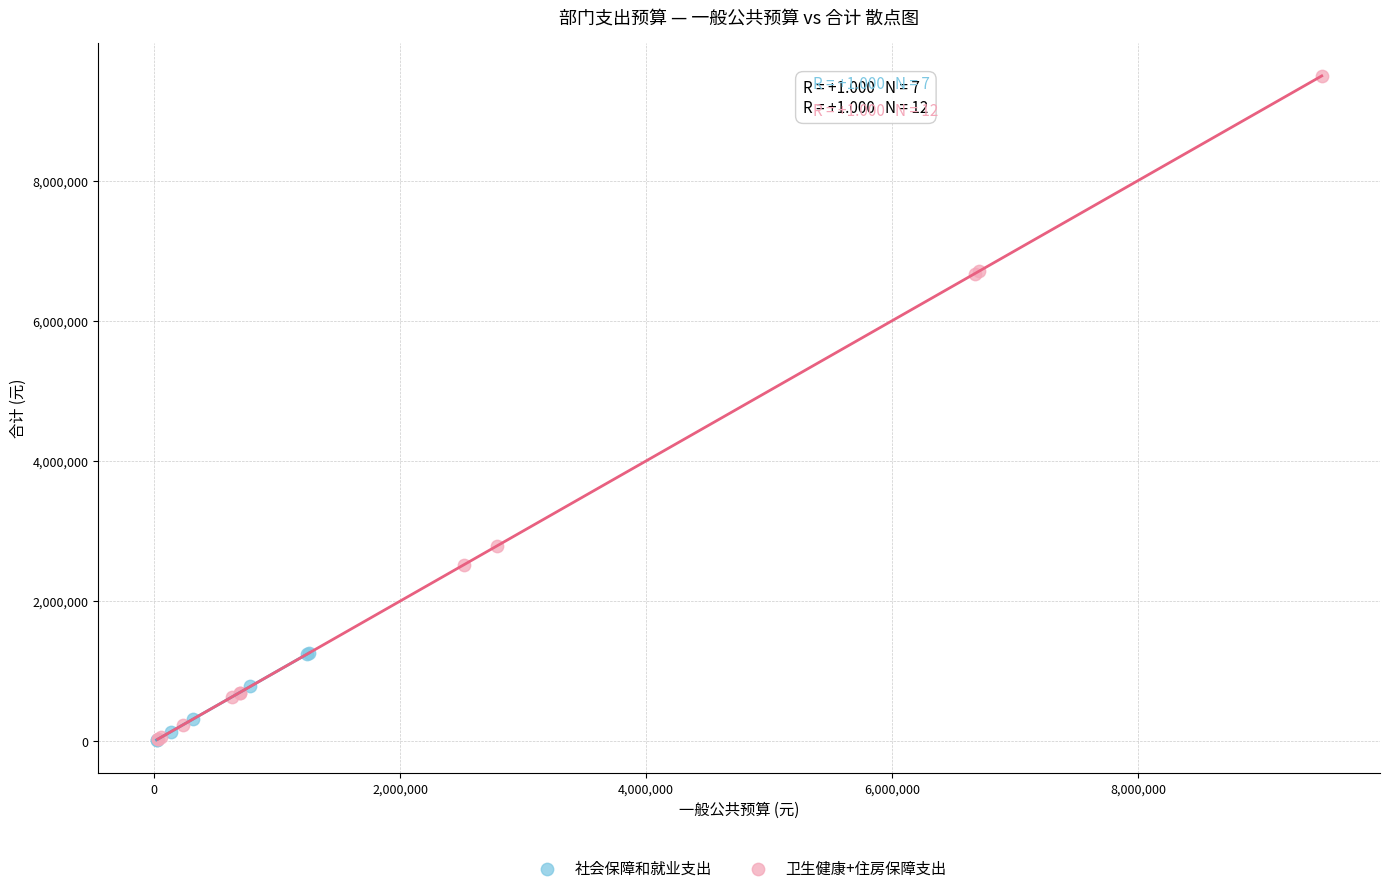

Which series contains the highest Y value?

卫生健康+住房保障支出